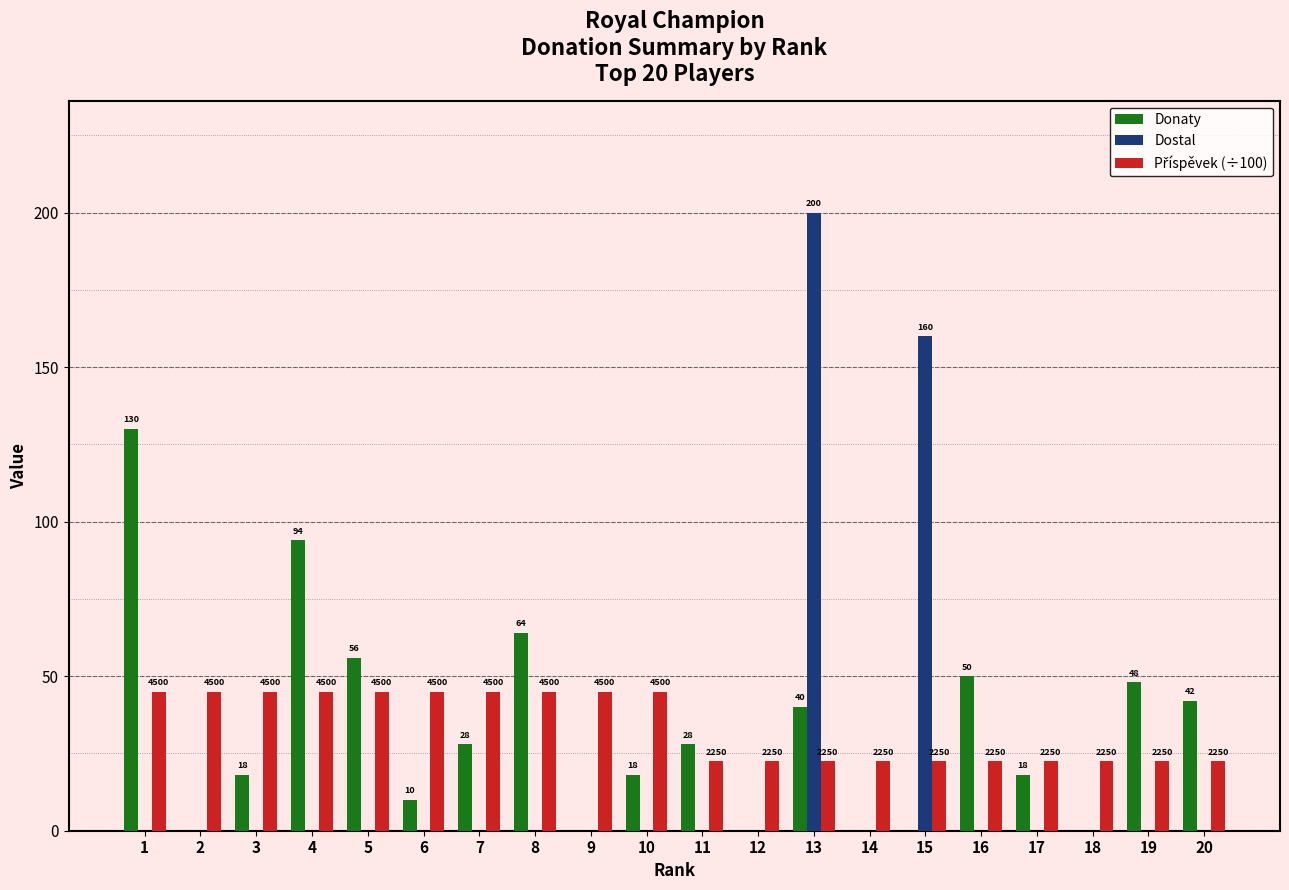

What is the difference between the Donaty values at 14 and 5?

56.0